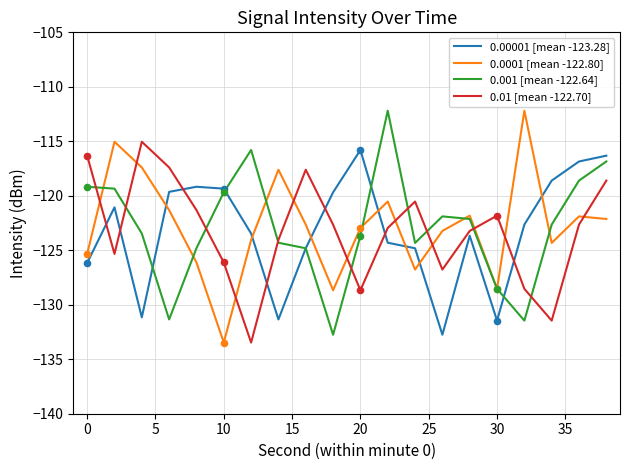

What is the highest value of the 0.01 [mean -122.70] series?

-115.0